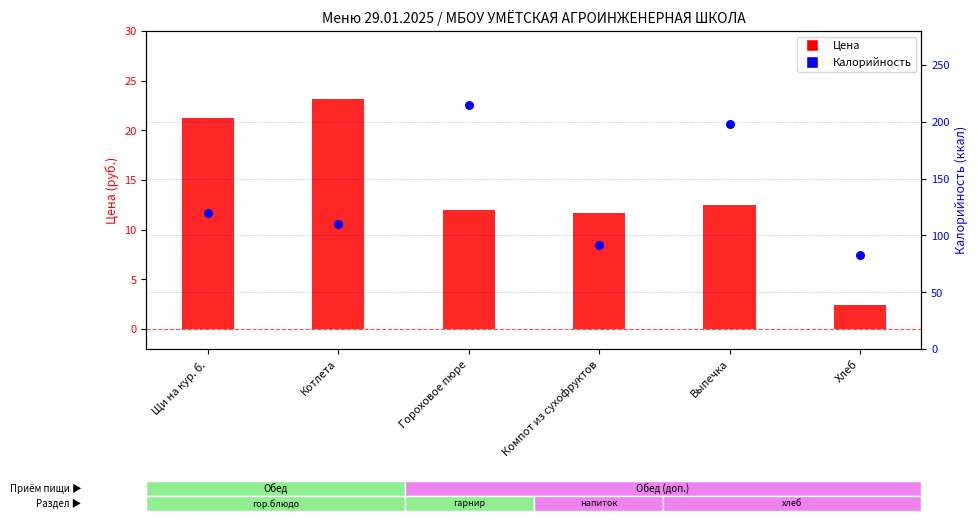

Is the value of Калорийность at Котлета greater than the value of Цена at Котлета?

Yes